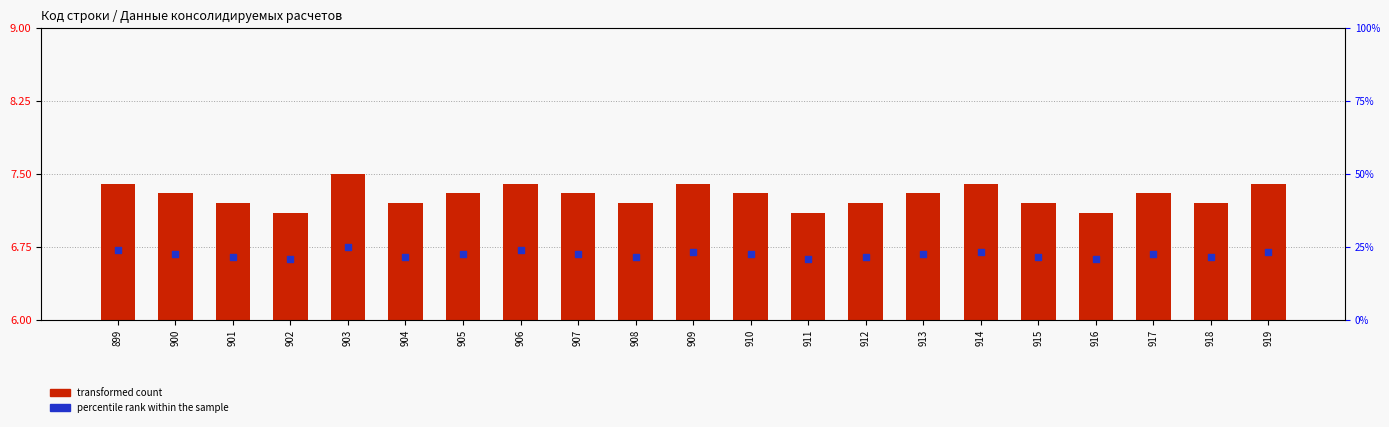

What are all the series names shown in the legend?

transformed count, percentile rank within the sample